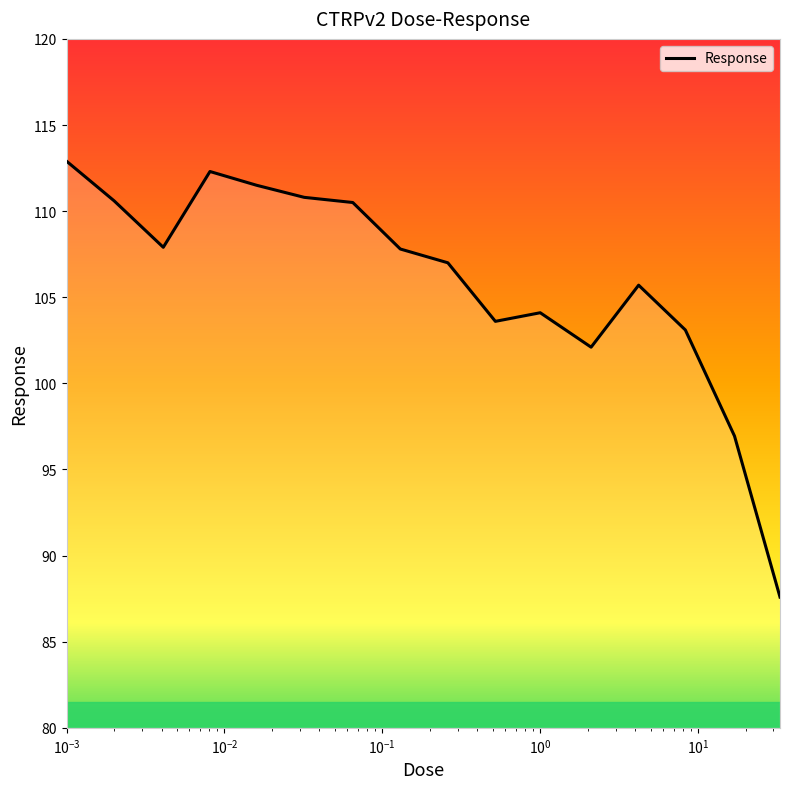

How many lines are shown in the chart?

1